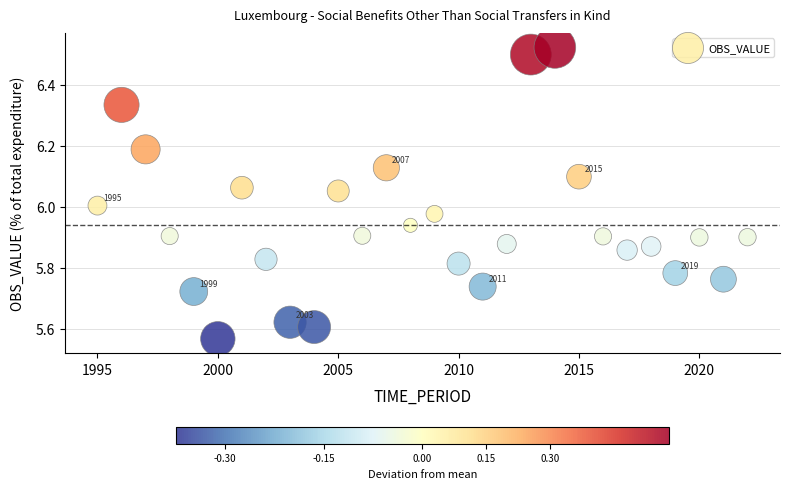

What is the range of X values (max minus min)?

27.0